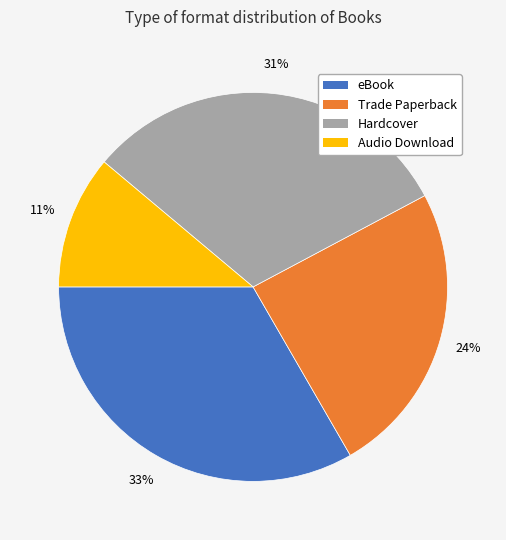

To the nearest percent, what is the average slice percentage?

25%